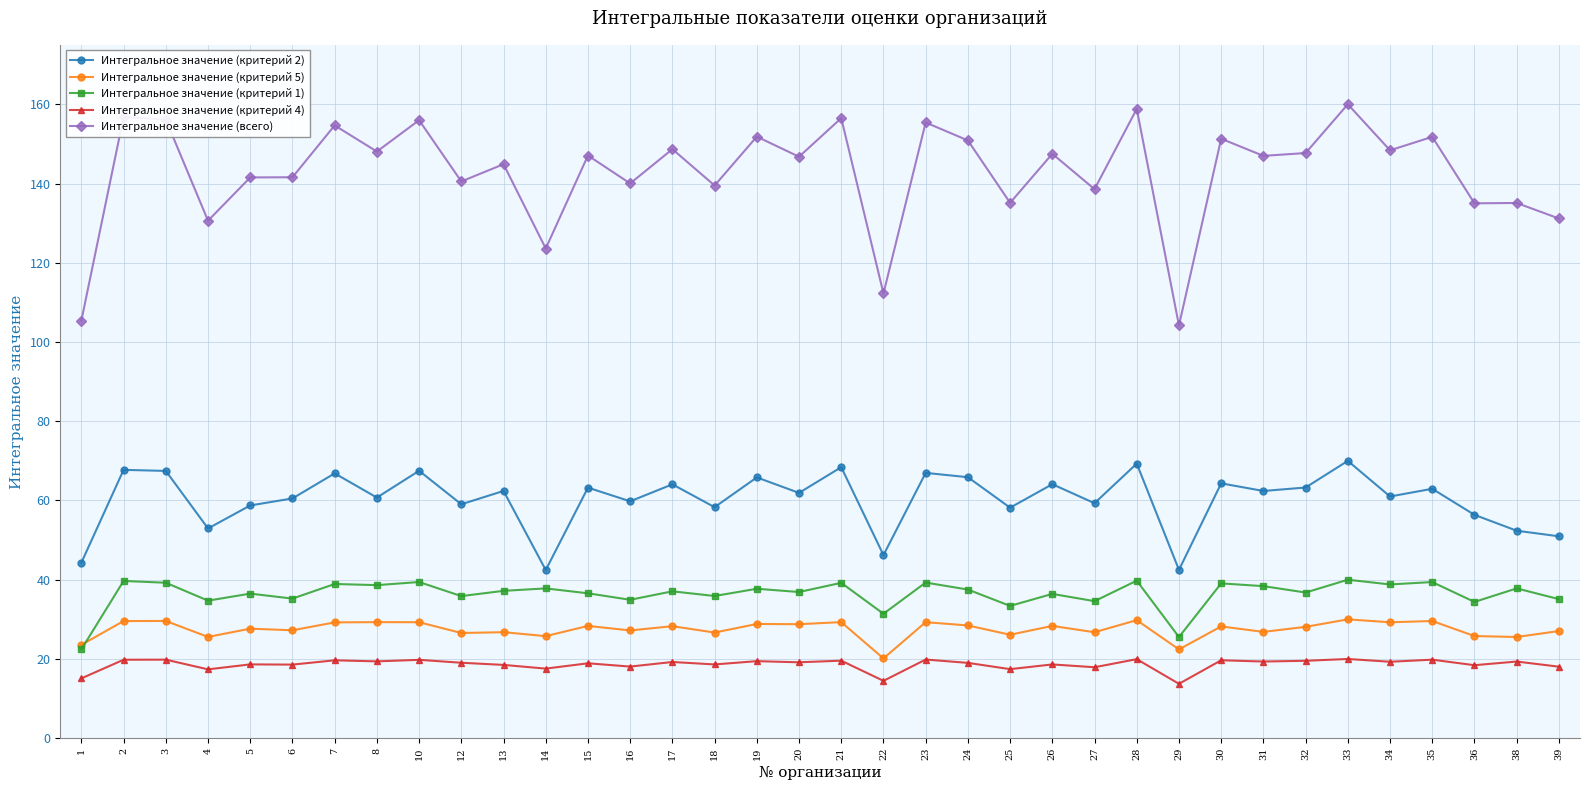

Rank the series at 26 from lowest to highest value.

Интегральное значение (критерий 4), Интегральное значение (критерий 5), Интегральное значение (критерий 1), Интегральное значение (критерий 2), Интегральное значение (всего)